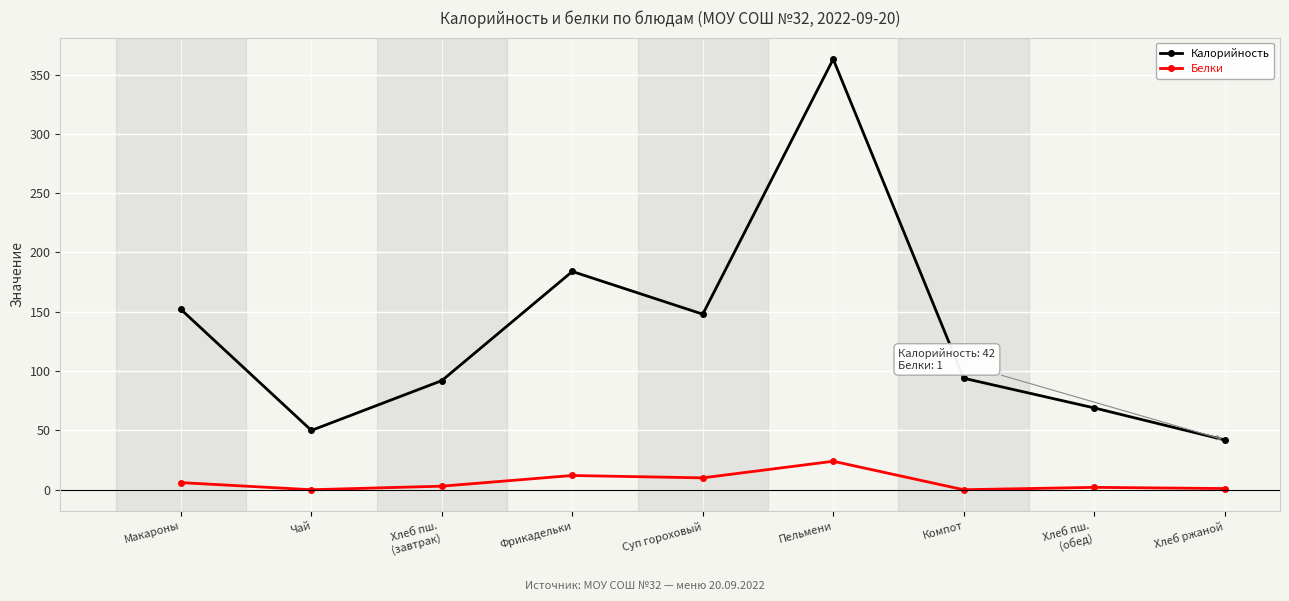

What is the approximate value of Белки at Фрикадельки?

12